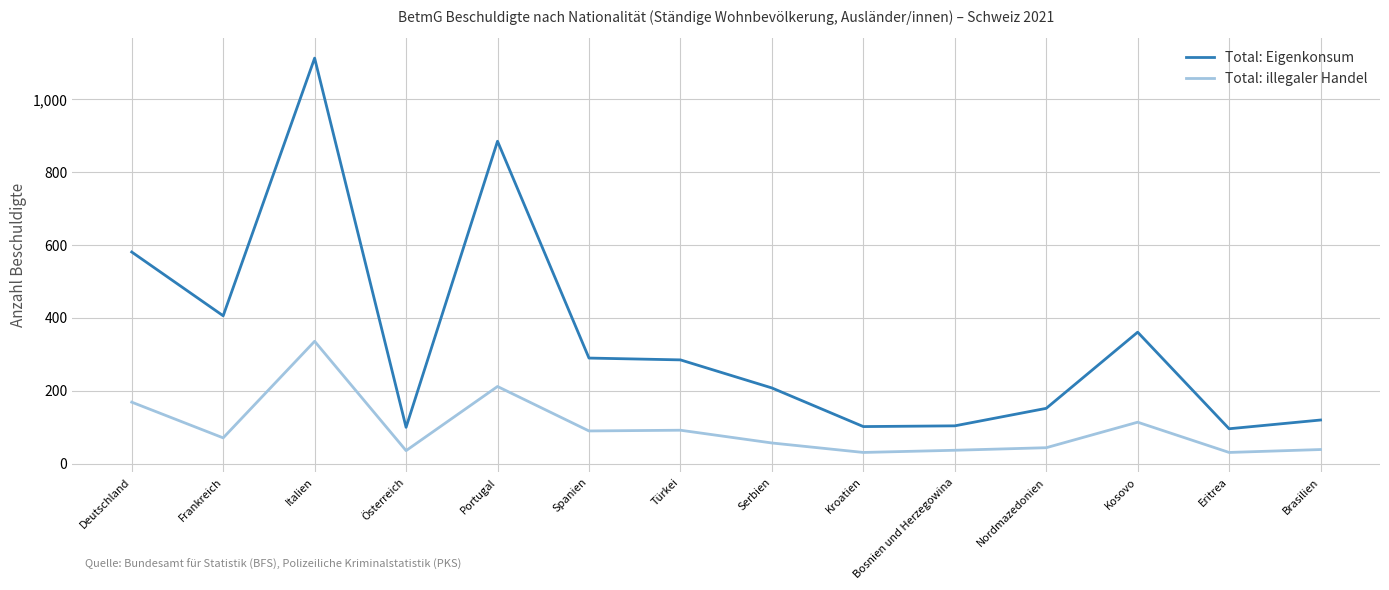

What position from the right is Eritrea?

2